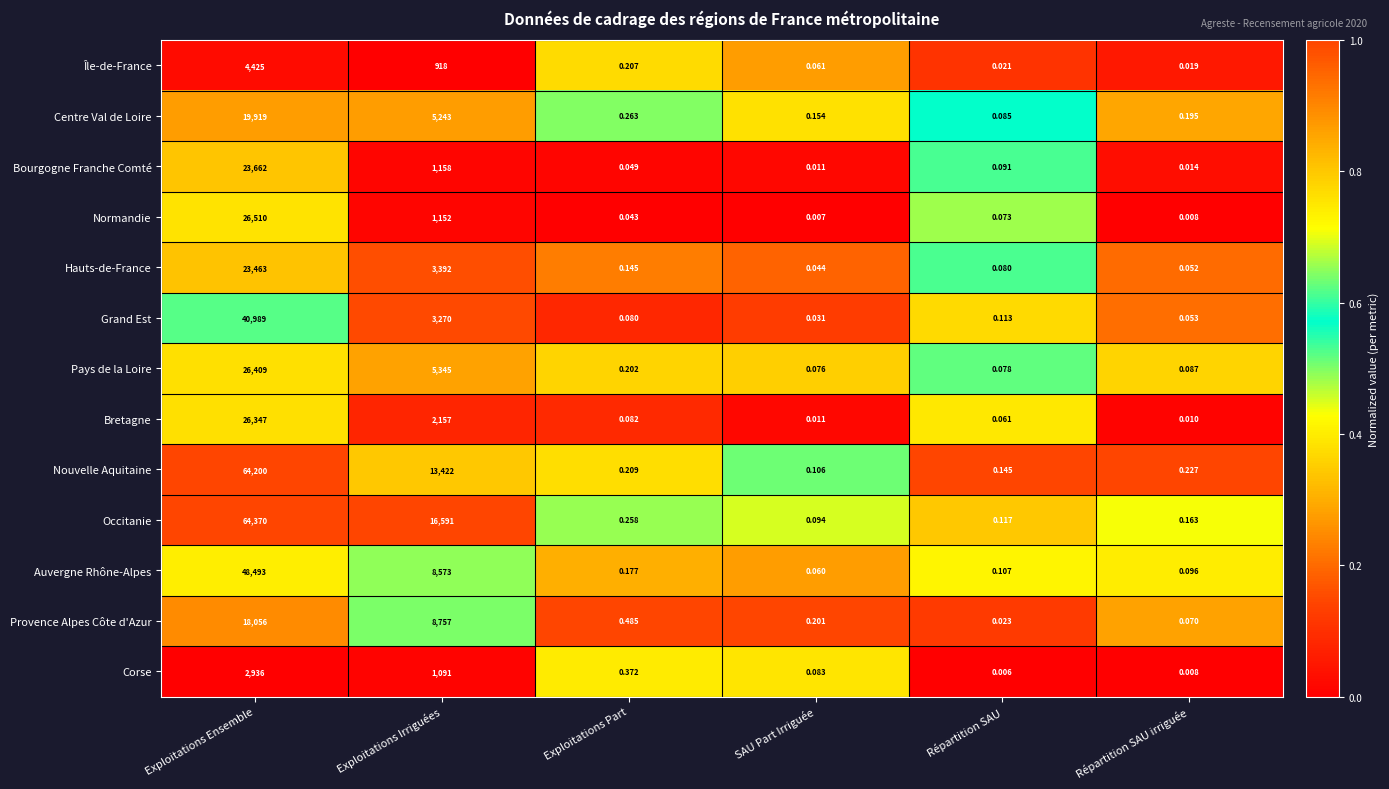

At which category is the sum across all series the highest?

Exploitations Ensemble